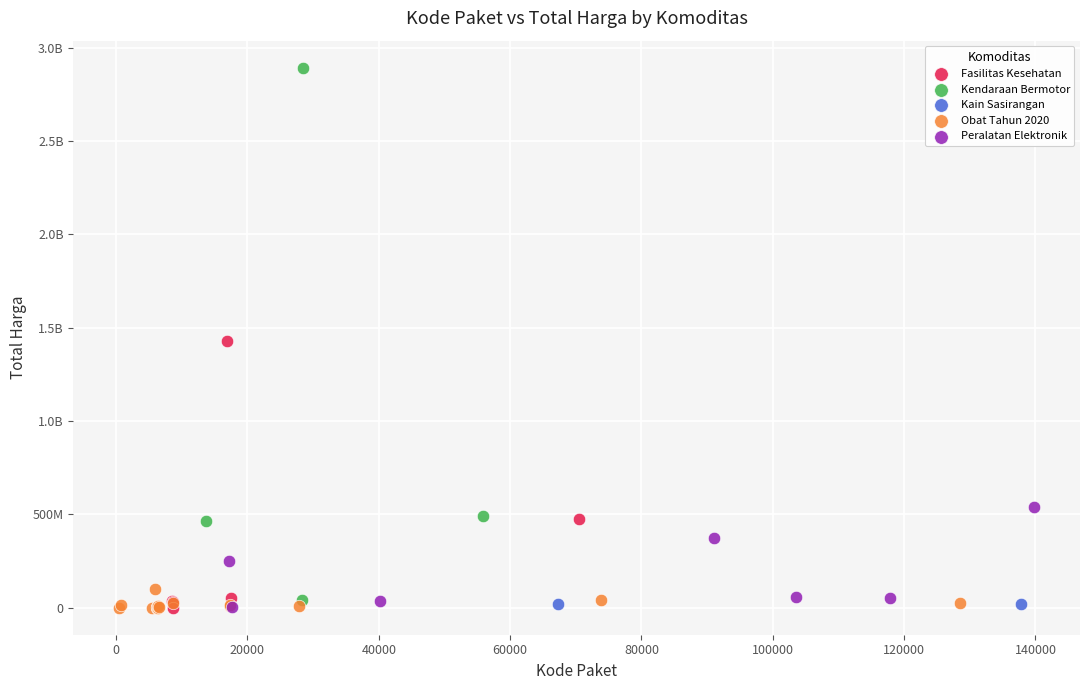

What are all the series names shown in the legend?

Fasilitas Kesehatan, Kendaraan Bermotor, Kain Sasirangan, Obat Tahun 2020, Peralatan Elektronik